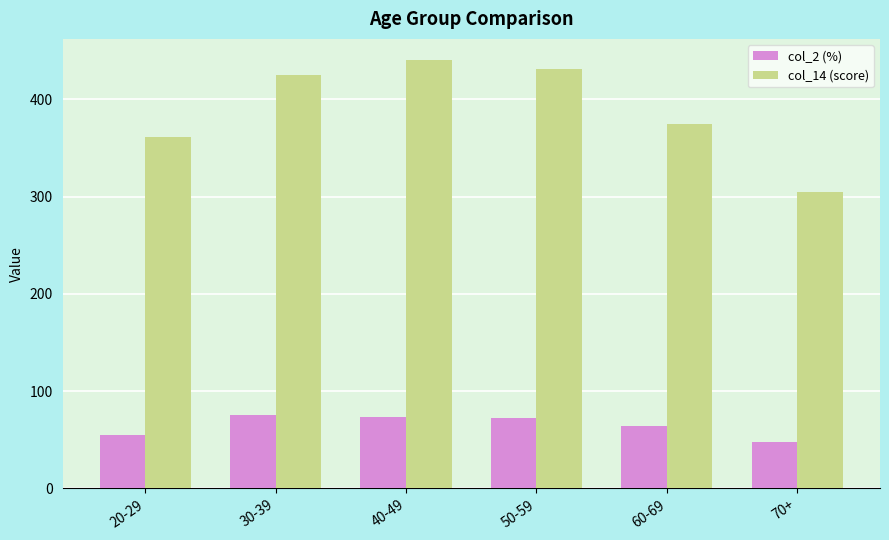

How many data points does each series have?

6